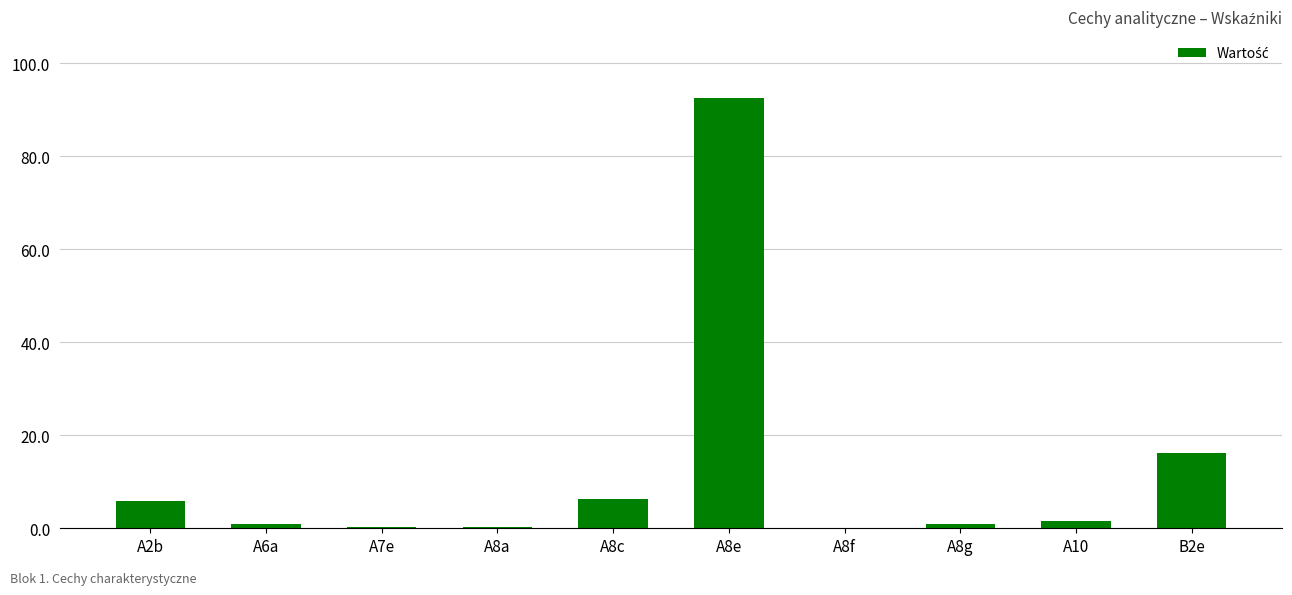

Which category has the highest value across all series?

A8e